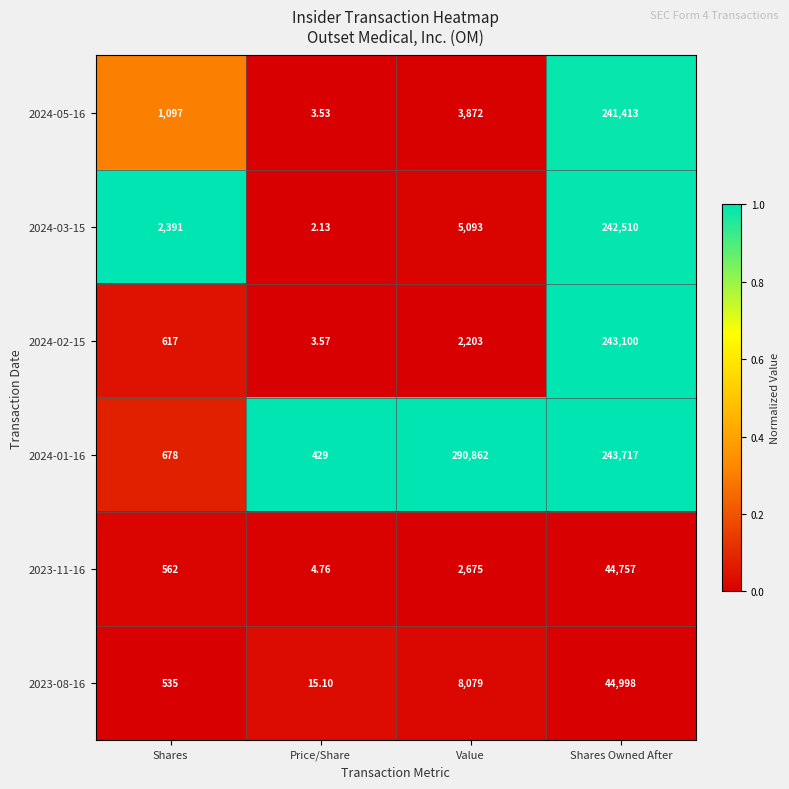

At which label is 2024-05-16 closest to 120708?

Value